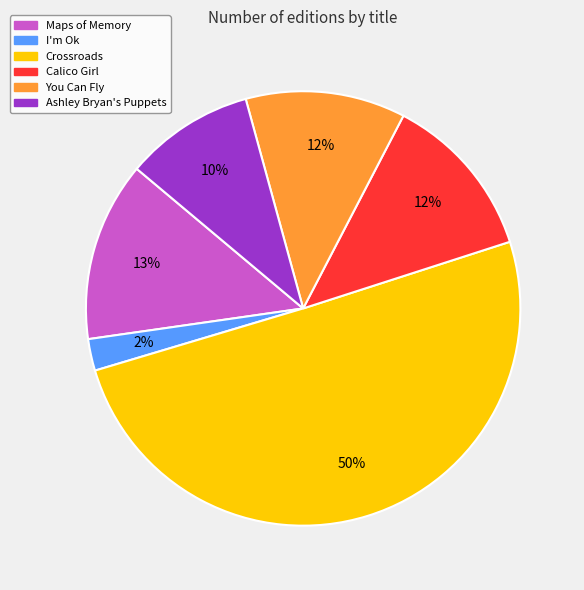

Which has a higher value, You Can Fly or I'm Ok?

You Can Fly